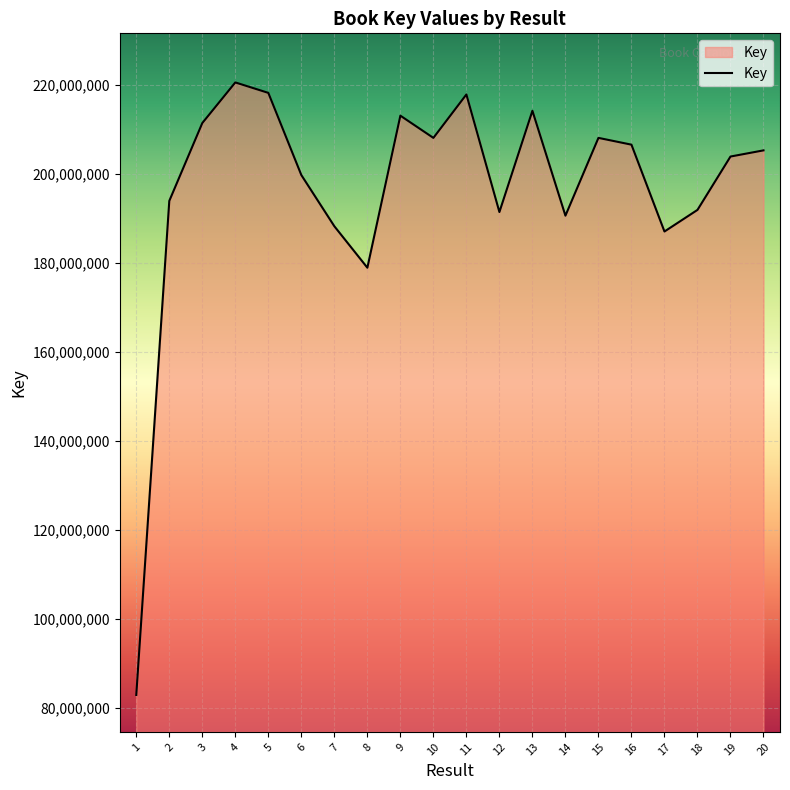

What is the maximum value shown in the chart?

220592370